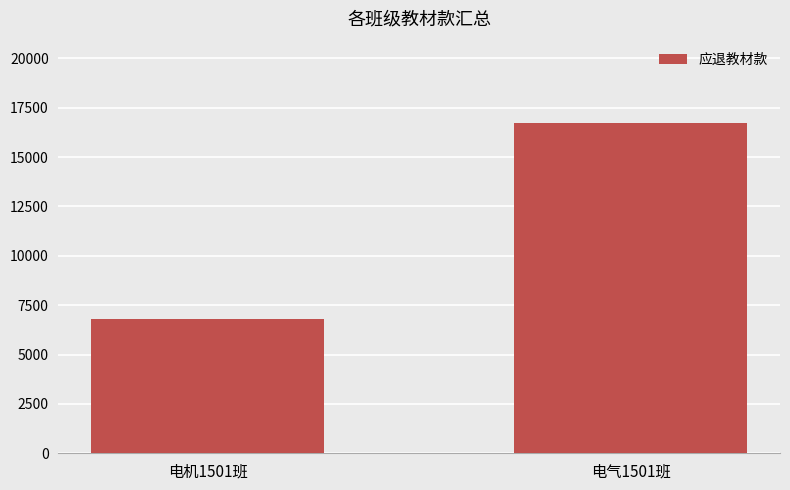

What is the label of the 2nd bar from the left?

电气1501班